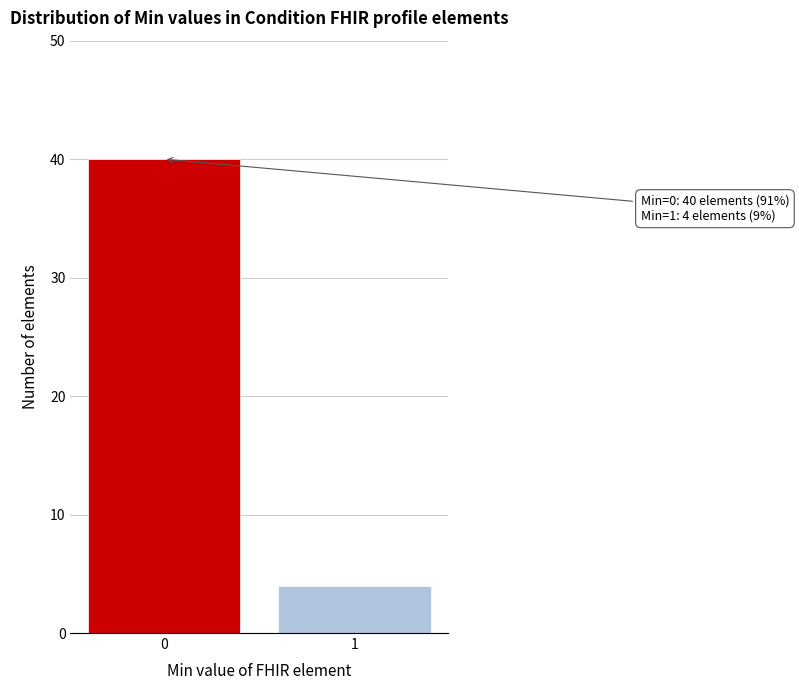

Reading left to right, extract all data points from this chart.

0=40	1=4